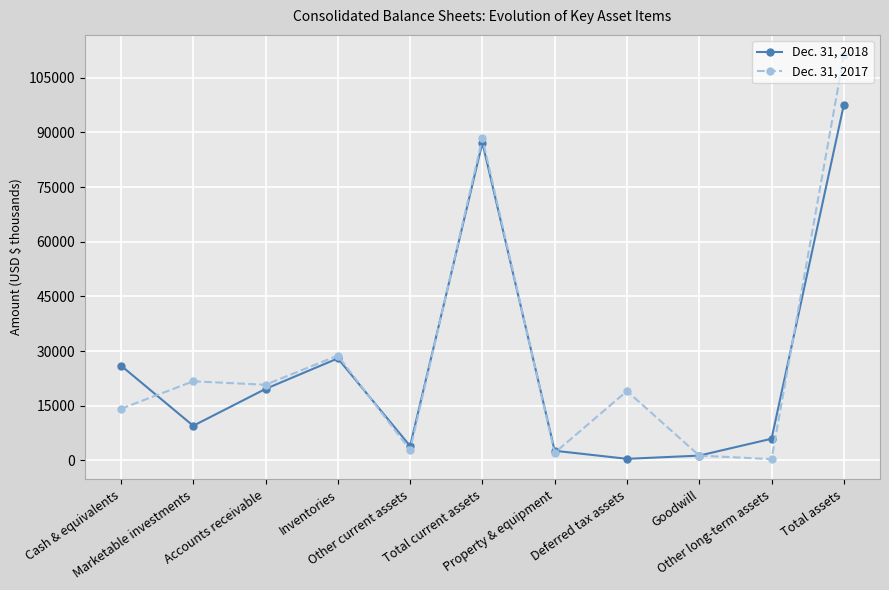

Which series ends up on top after the final intersection of Dec. 31, 2017 and Dec. 31, 2018?

Dec. 31, 2017